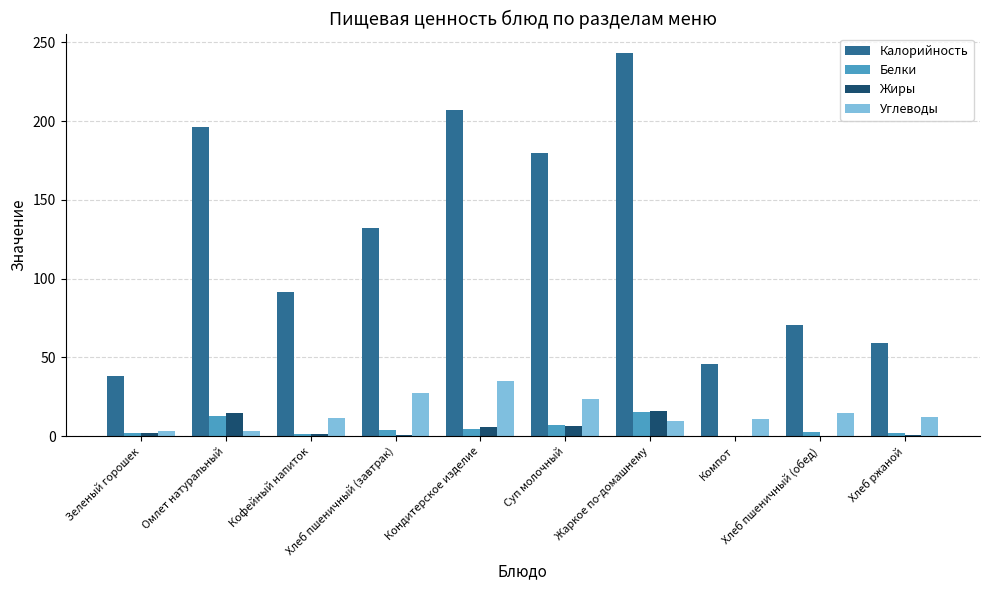

How many data points does each series have?

10